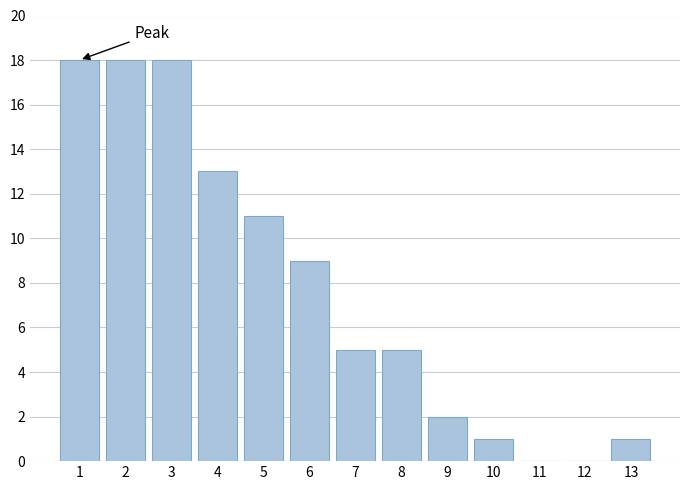

Reading left to right, list all the values displayed in this chart.

1=18	2=18	3=18	4=13	5=11	6=9	7=5	8=5	9=2	10=1	11=0	12=0	13=1